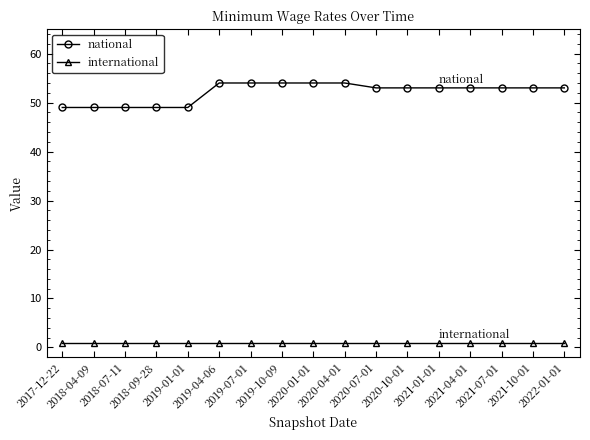

At which label does national first exceed 53?

2019-04-06